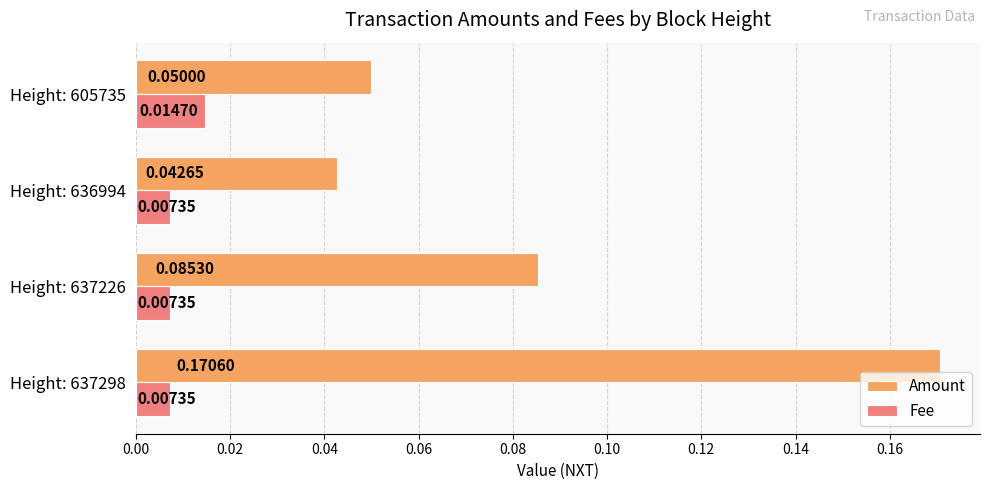

Which category has the lowest value in the Amount series?

Height: 636994